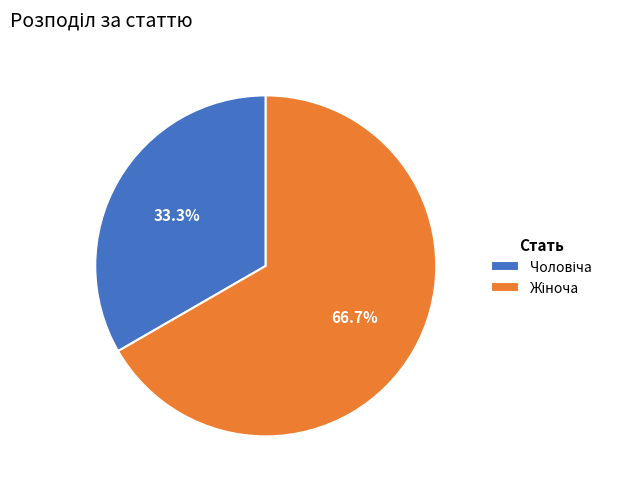

Does any single category account for the majority?

Yes